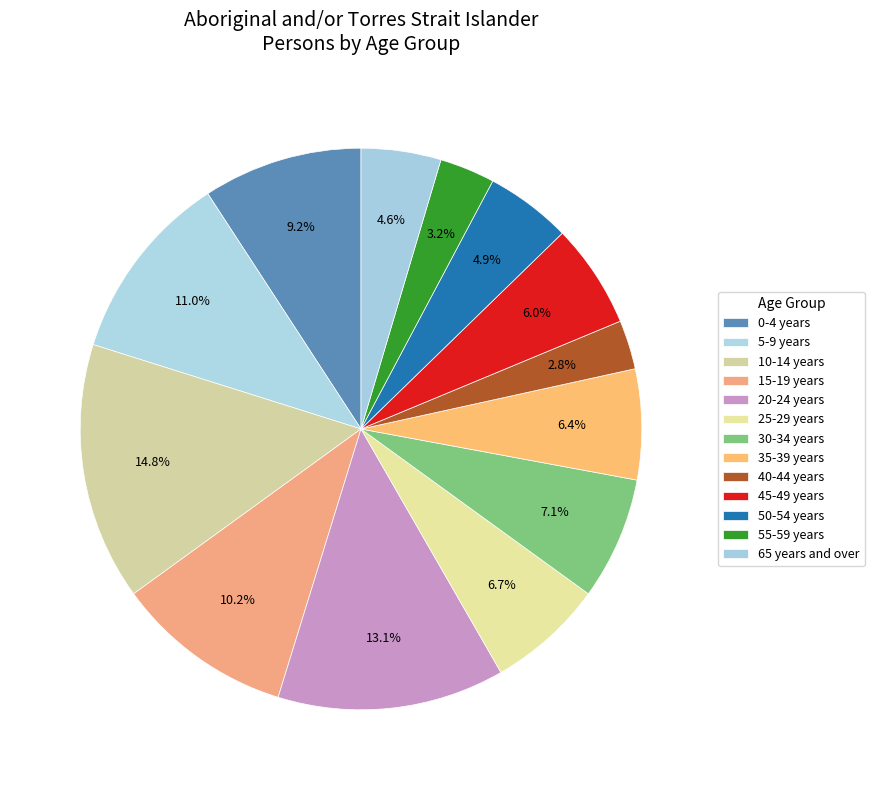

How many slices are in this pie chart?

13